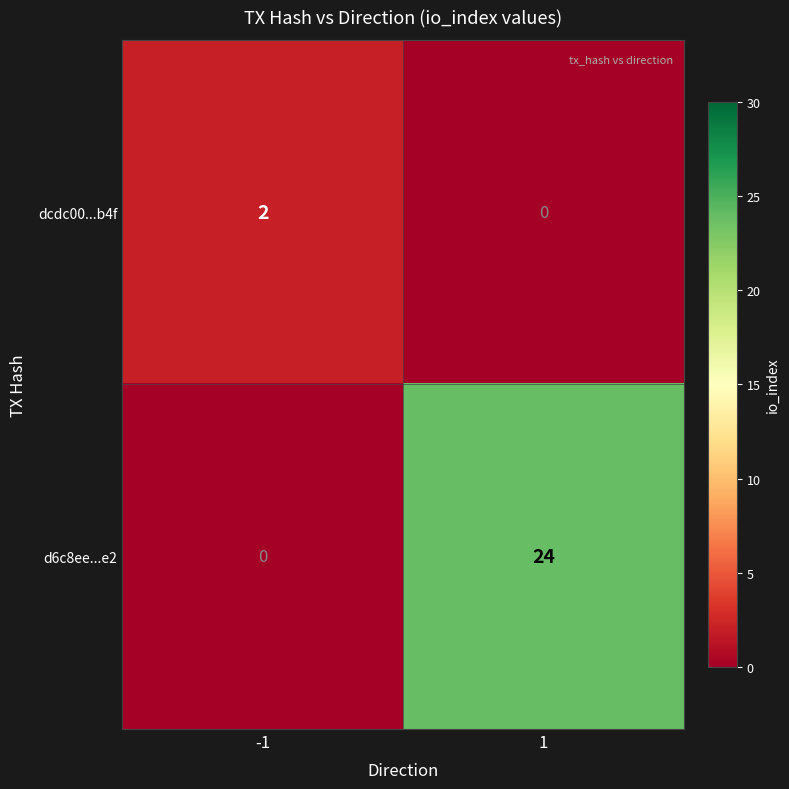

What is the maximum value shown in the chart?

24